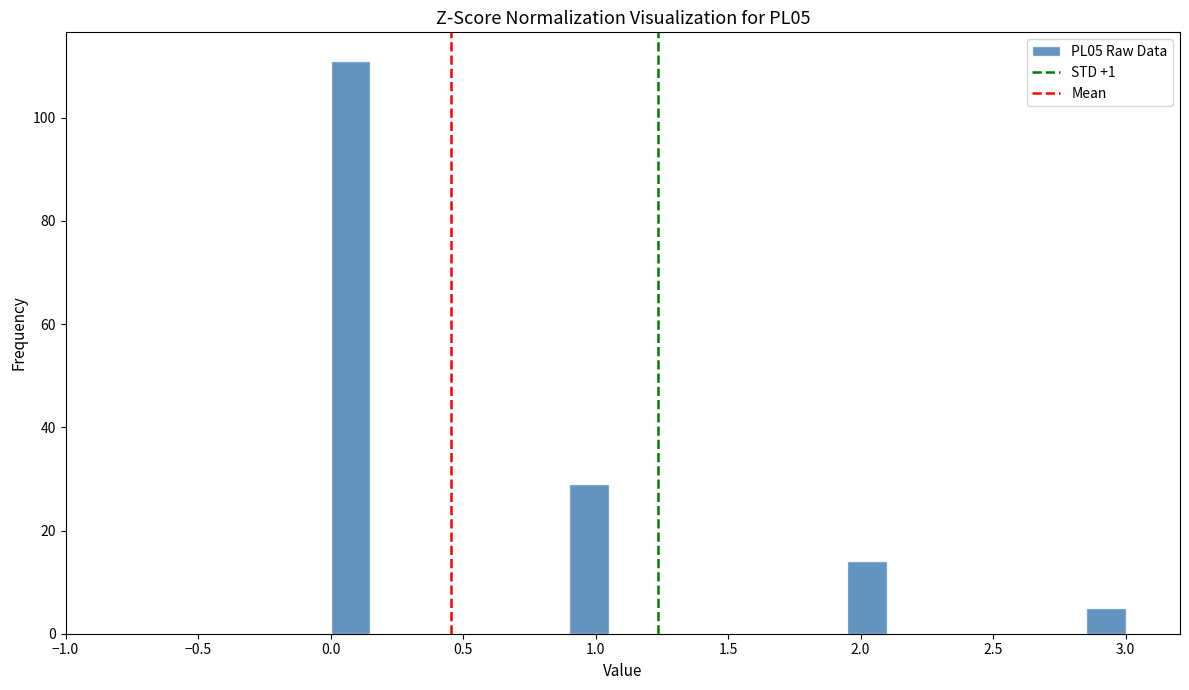

Around what value on the x-axis is the tallest bar? Give the approximate position of its centre, as read against the axis.

0.10